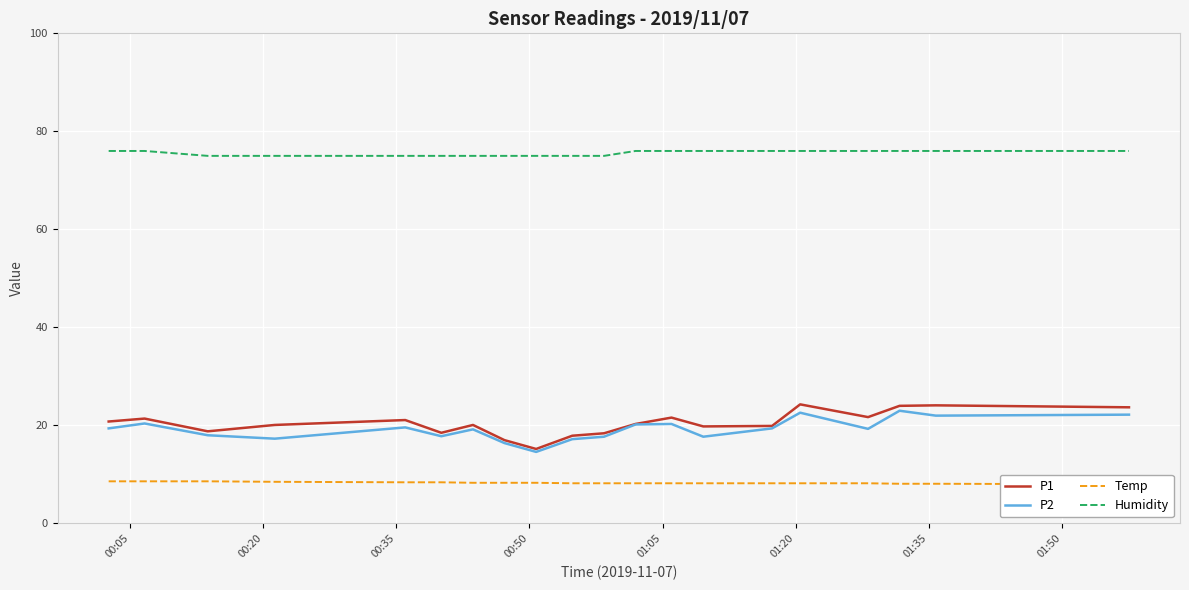

Rank the series by their maximum value, from highest to lowest.

Humidity, P1, P2, Temp